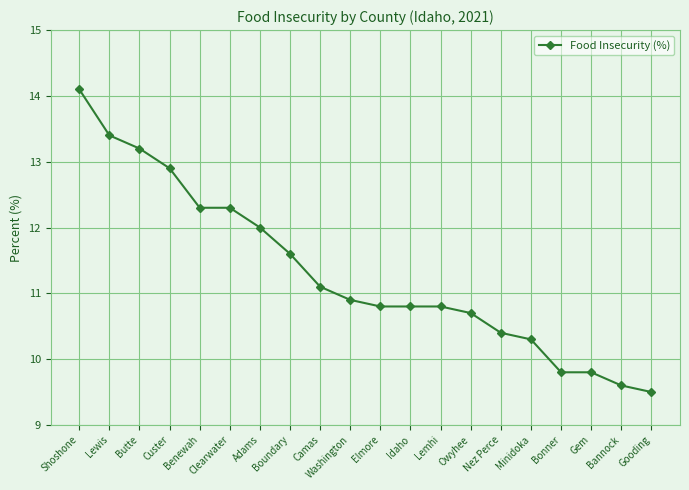

What is the change in value from Benewah to Gem?

-2.5